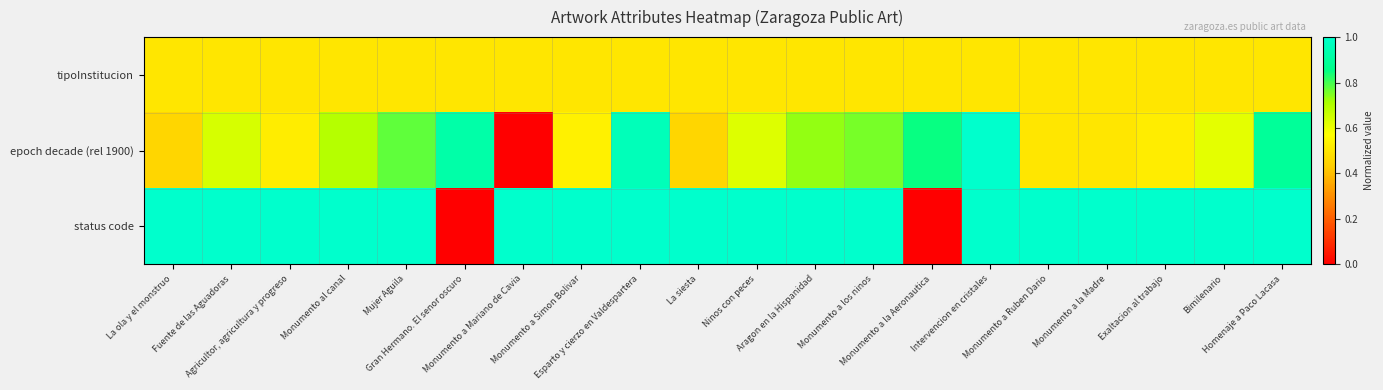

Between Intervencion en cristales and Mujer Aguila, which is larger?

Intervencion en cristales